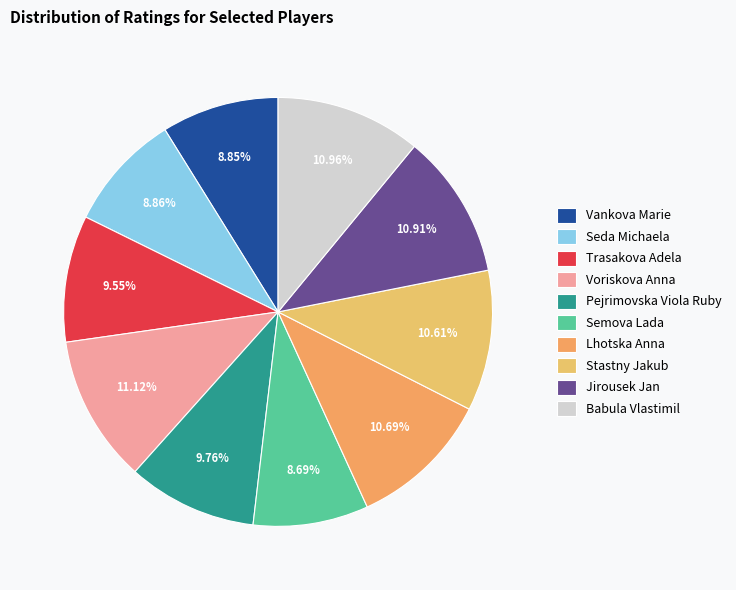

How much of the chart is everything except Lhotska Anna?

89.3%